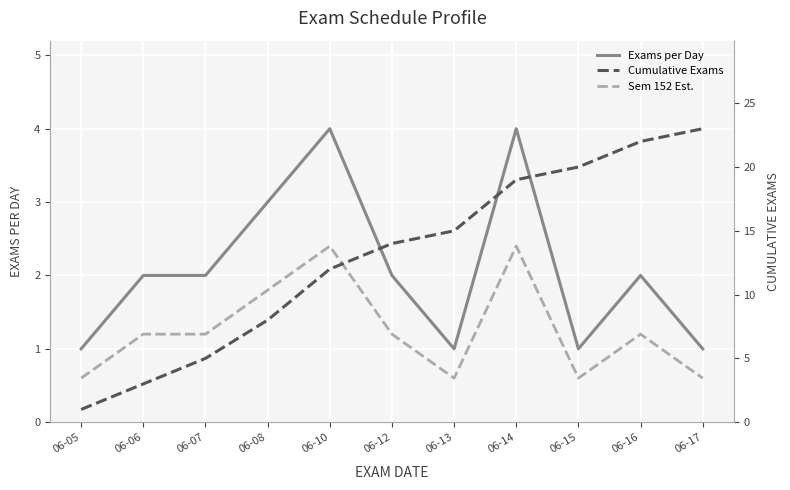

The value of Sem 152 Est. at 06-17 is 0.6. True or false?

True